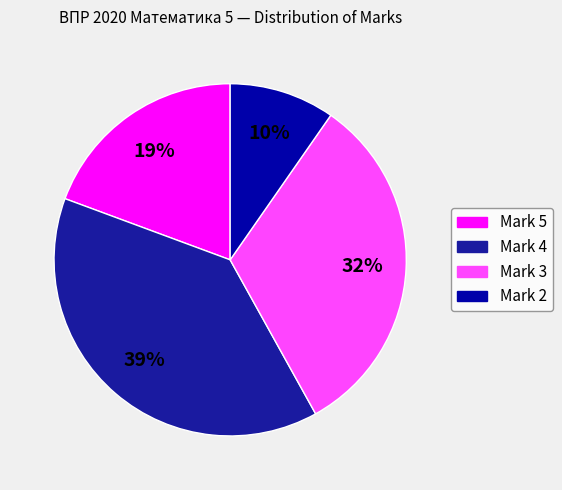

Rank the categories by value from highest to lowest.

Mark 4, Mark 3, Mark 5, Mark 2